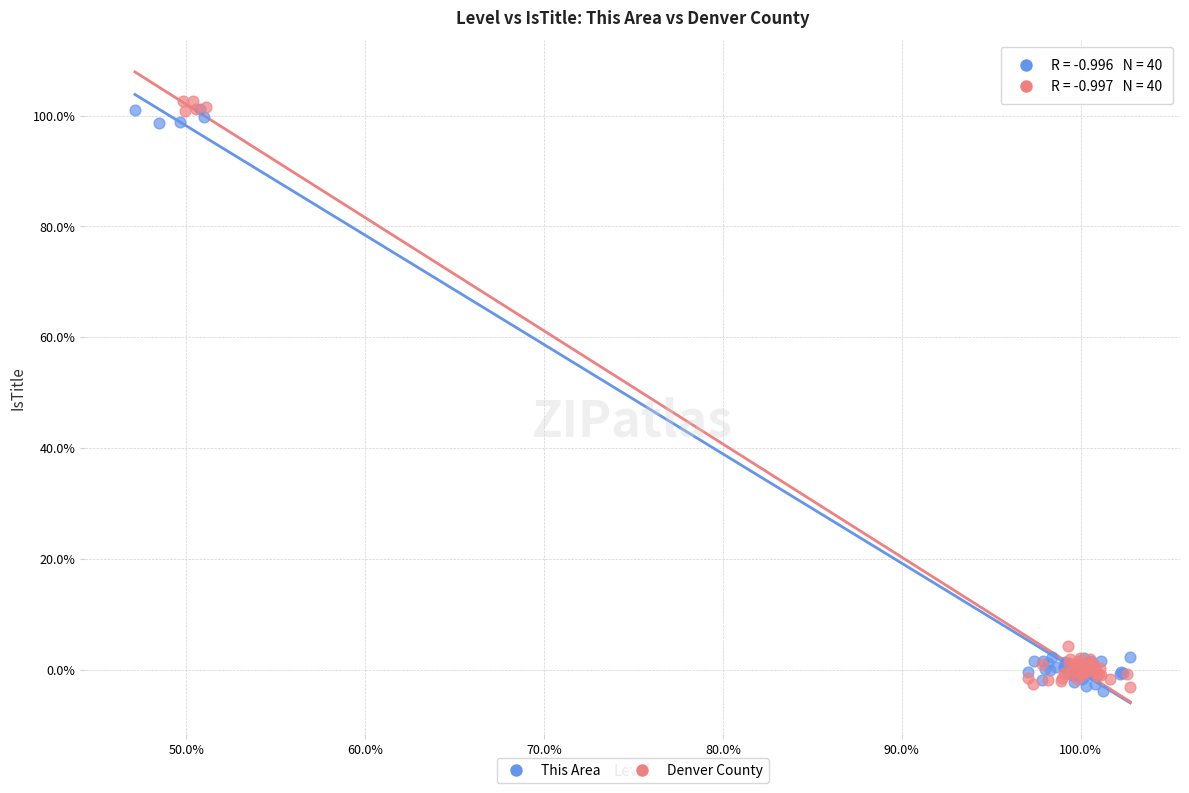

Which series reaches the maximum Y coordinate?

Denver County